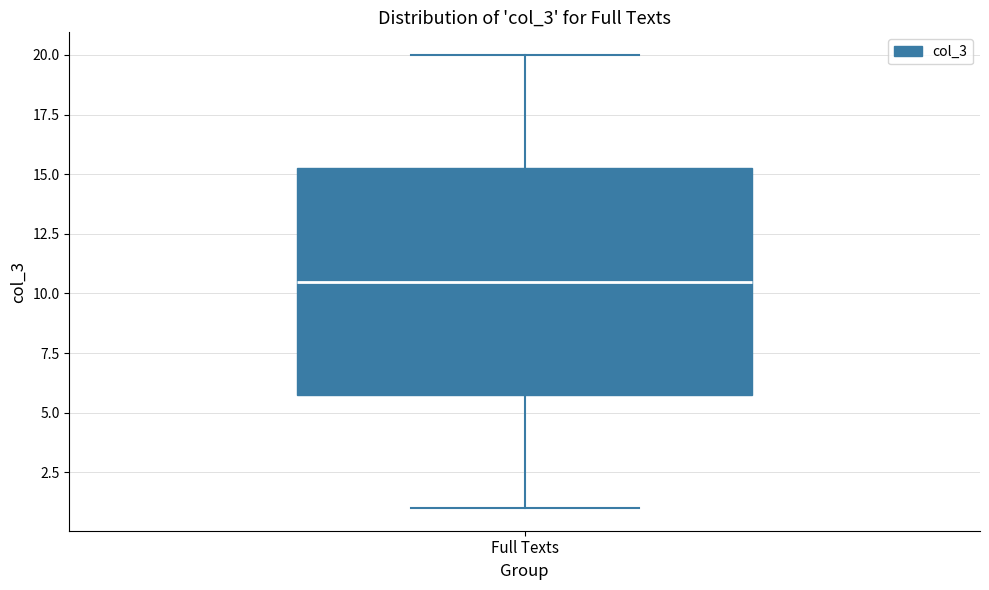

Transcribe this box plot: give where the median line is, the range the box spans, and where the two whiskers end, as read against the y-axis. The values are not printed on the chart, so give them approximately, as read against the axis.

median 10.5, box 6.0 to 15.5, whiskers 1.0 to 20.0